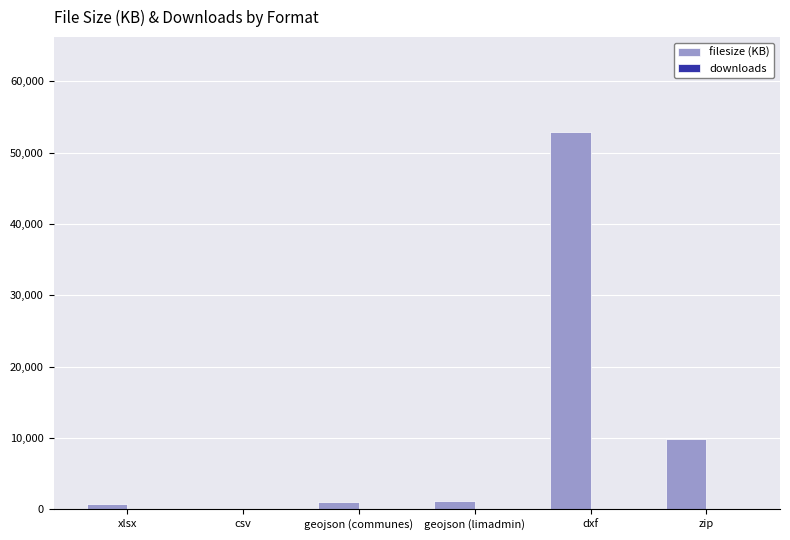

Where does the filesize (KB) series first go above 1204?

geojson (limadmin)